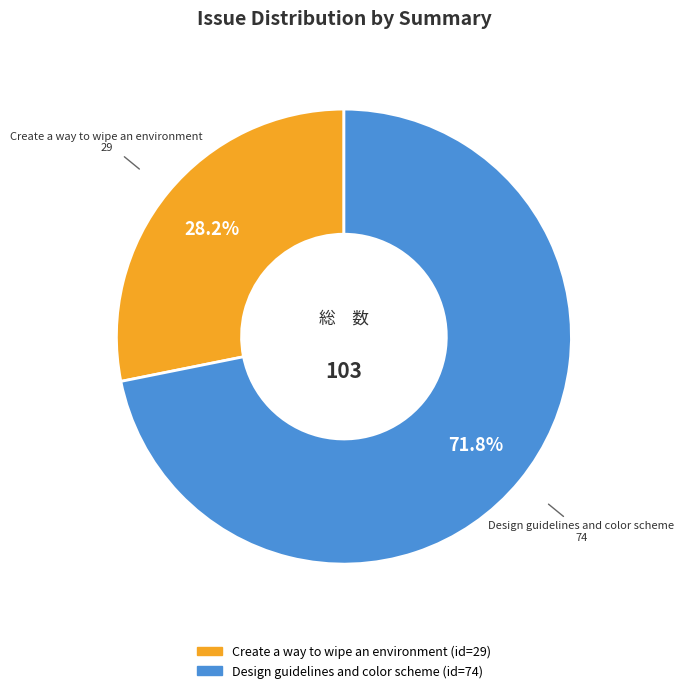

What is the total percentage of Create a way to wipe an environment and Design guidelines and color scheme?

100.0%